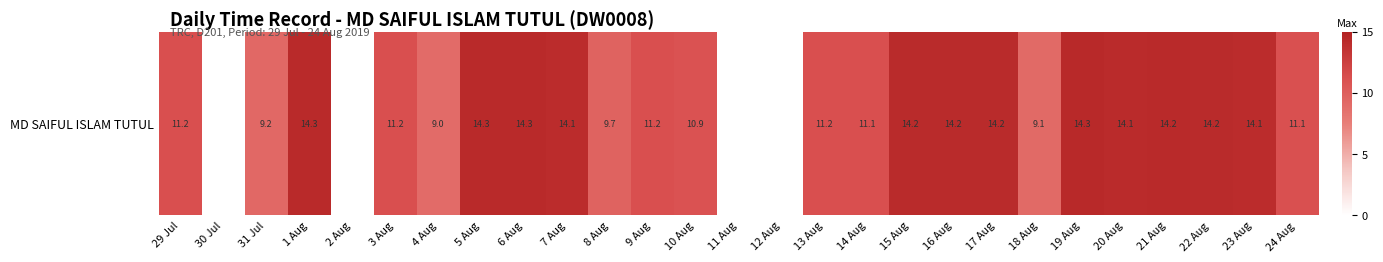

What is the sum of all values?

285.5